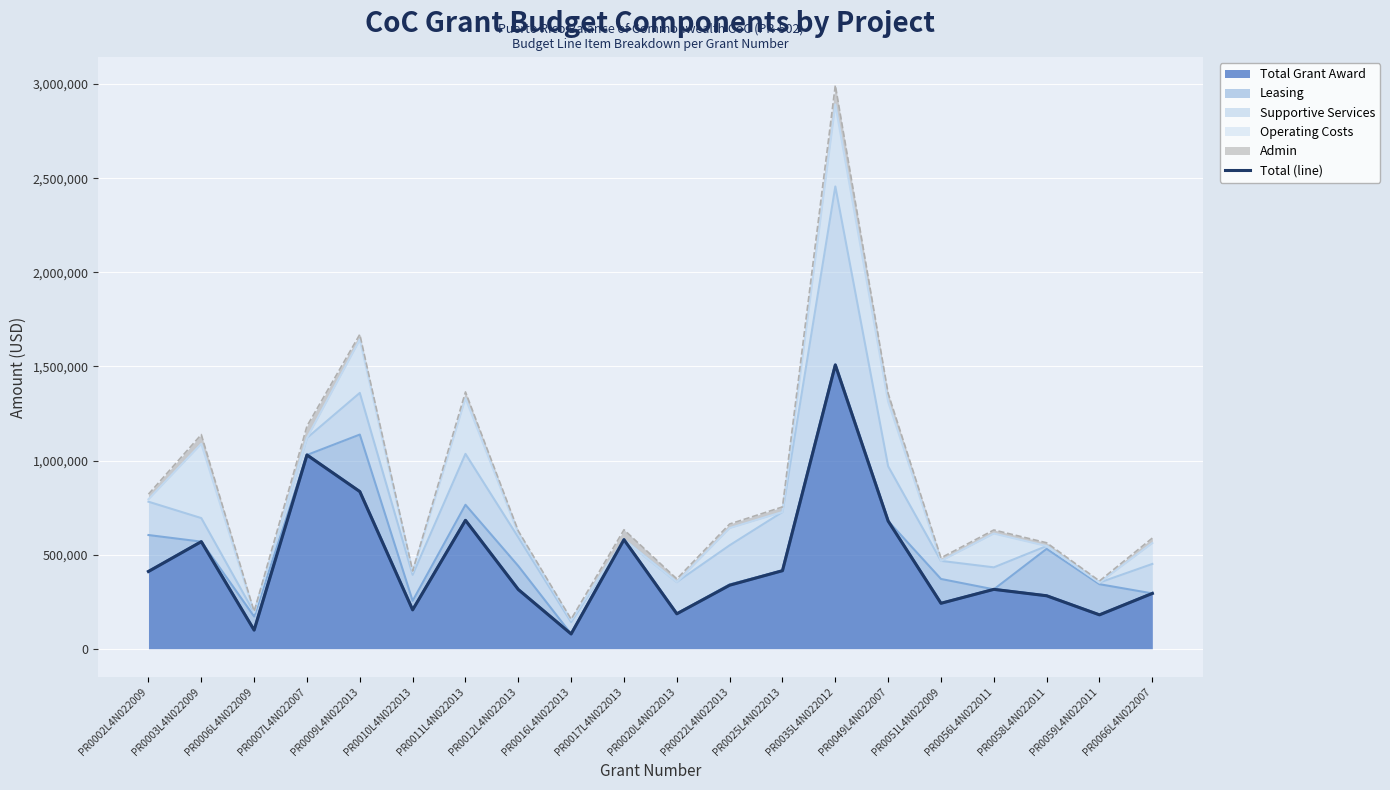

Reading right to left, list all the values displayed in this chart.

294000	180039	281455	315491	241476	678344	1507760	414666	337558	185603	579586	78555	314668	682180	206541	835003	1029441	98892	568926	410552